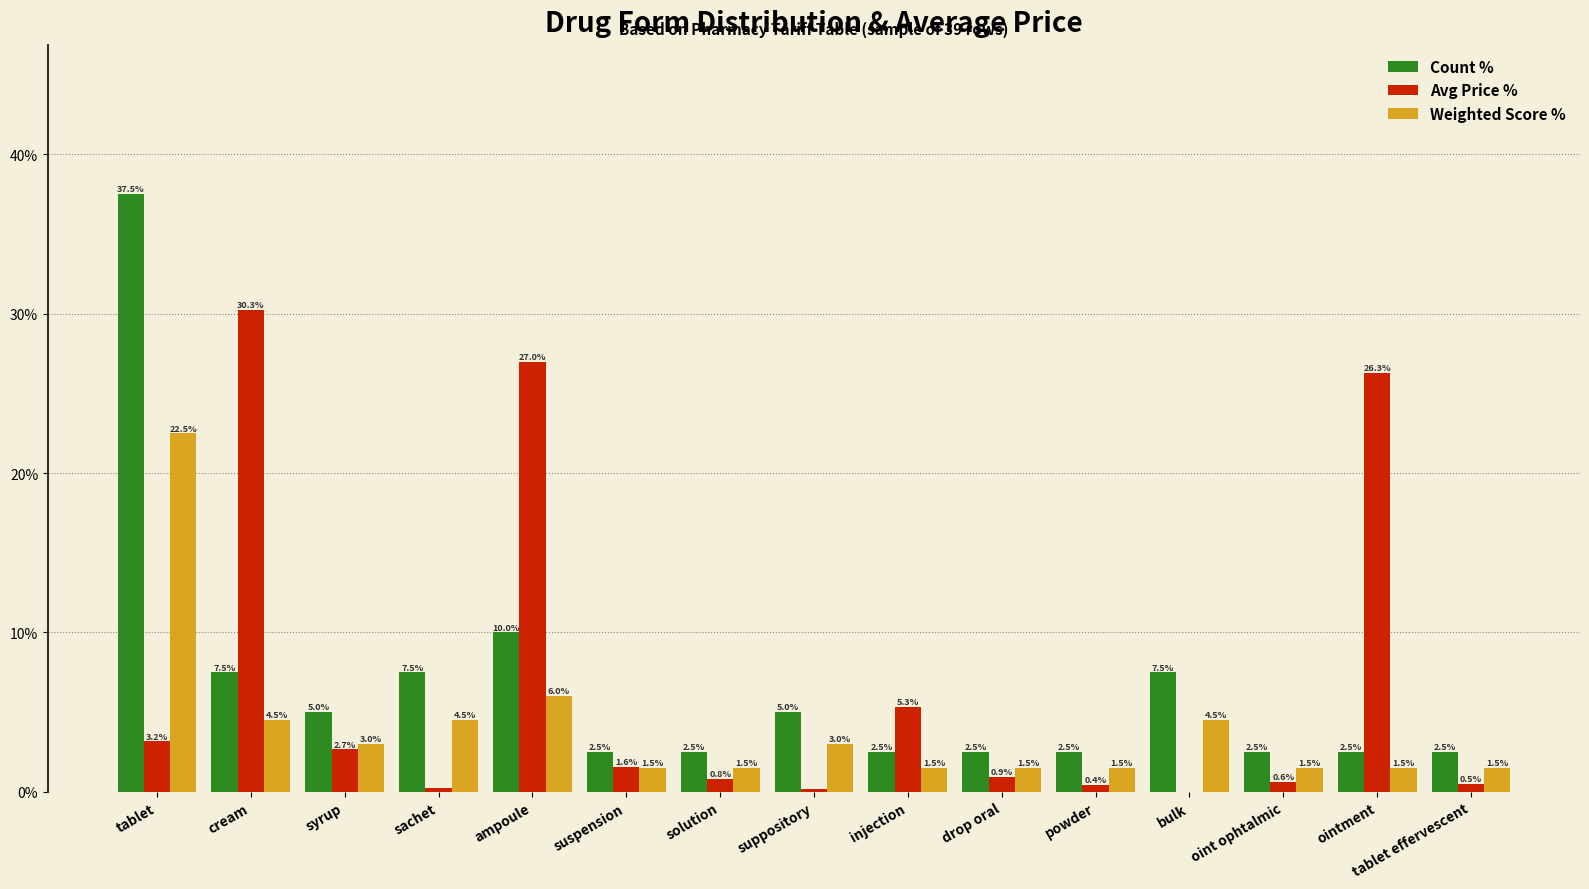

What are all the series names shown in the legend?

Count %, Avg Price %, Weighted Score %